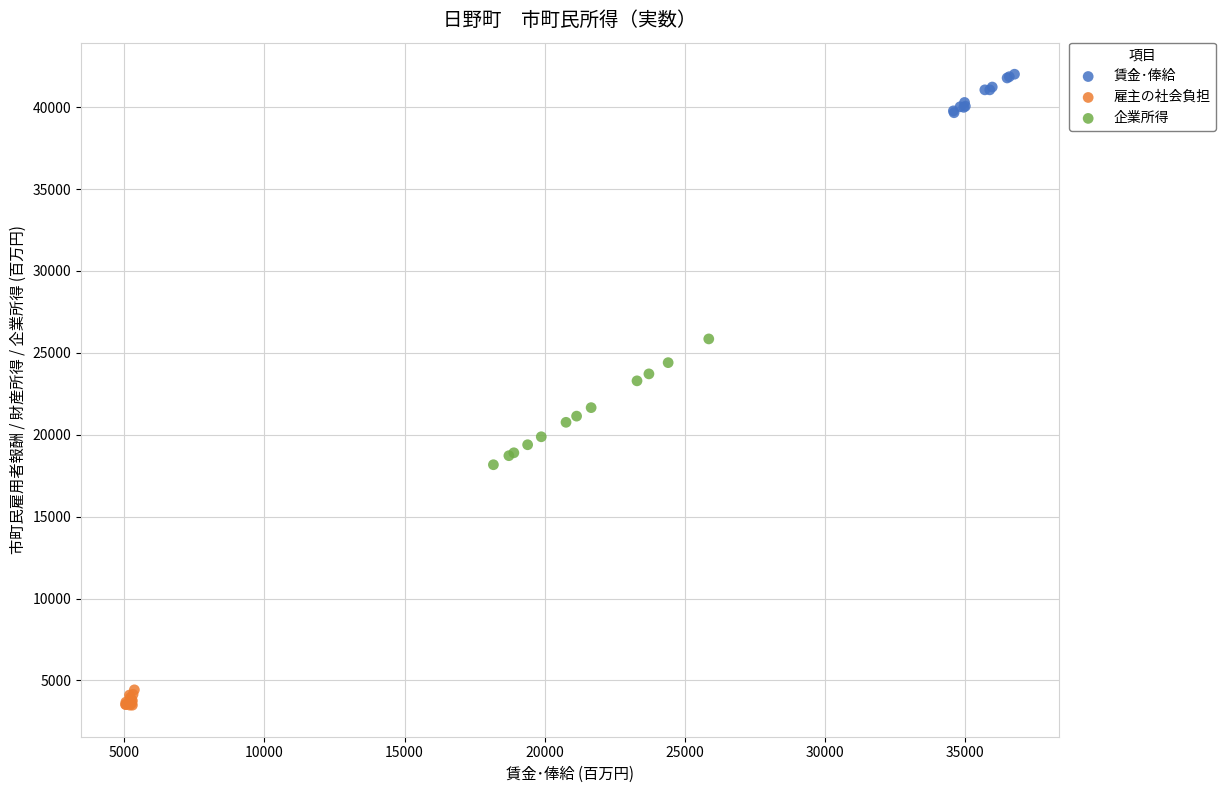

Which series reaches the minimum Y coordinate?

雇主の社会負担